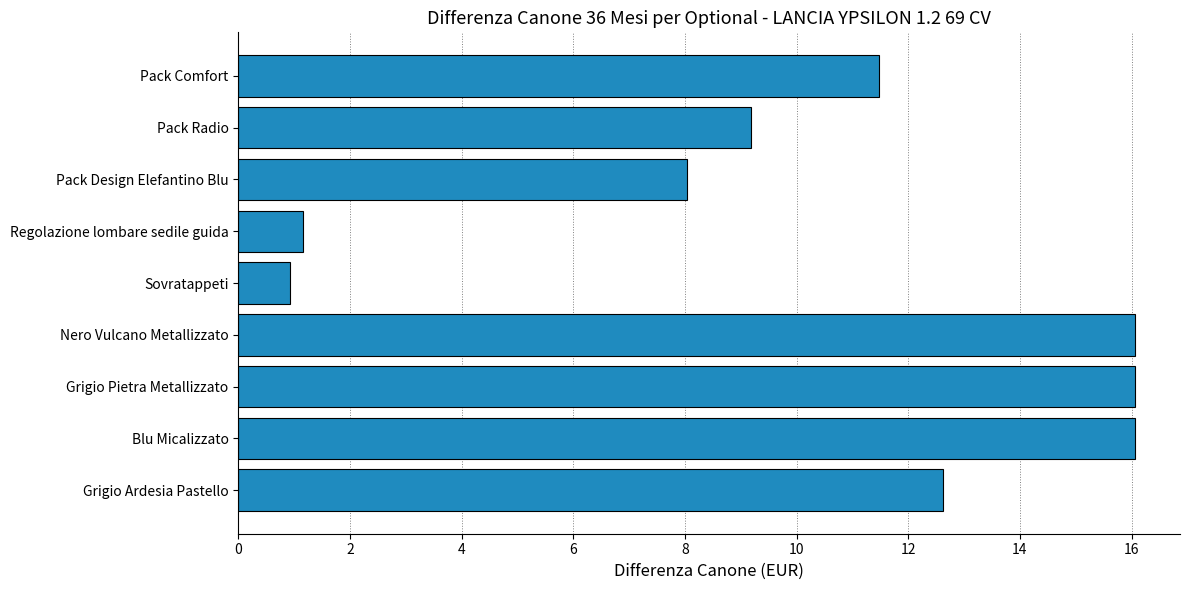

True or false: the data shows 0.9 at Sovratappeti.

True